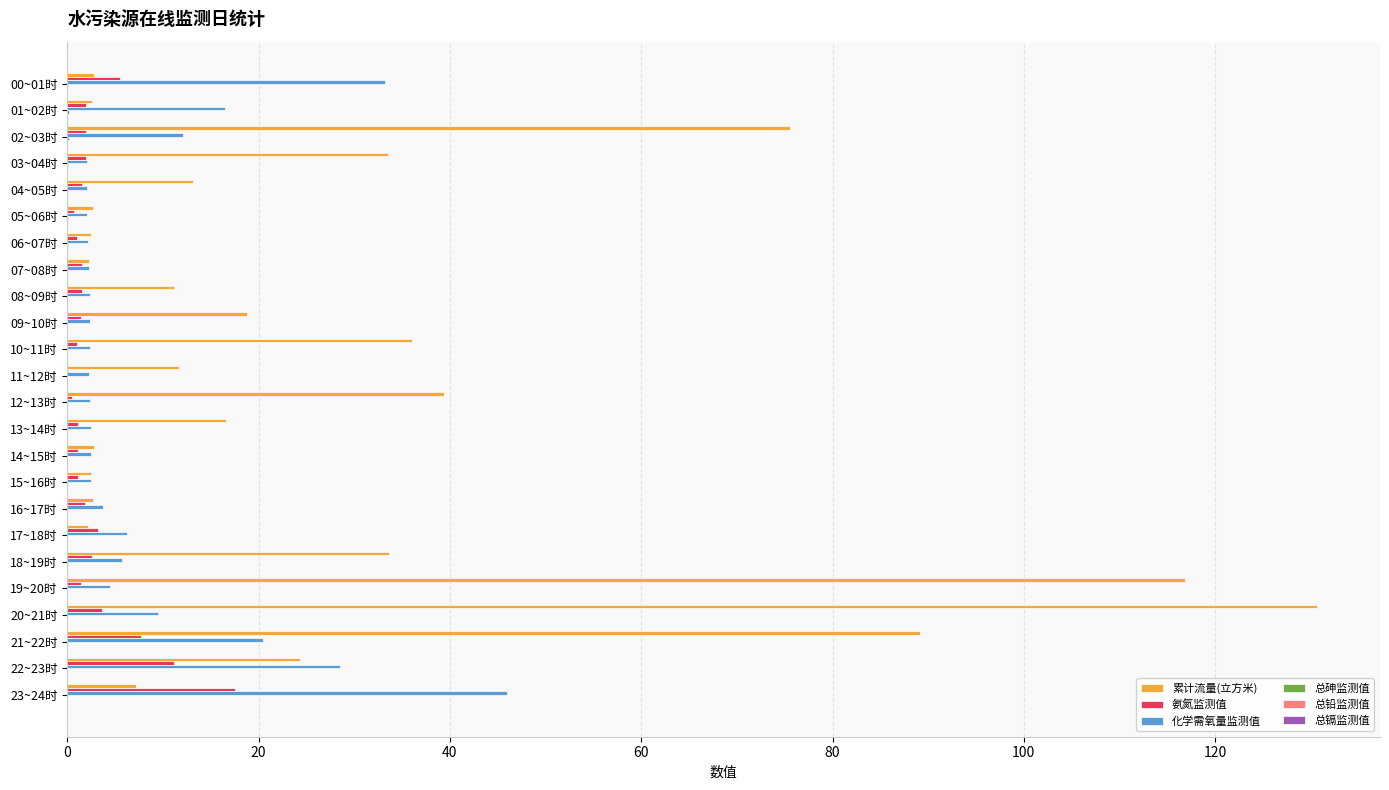

Which label corresponds to the largest value in the chart?

20~21时